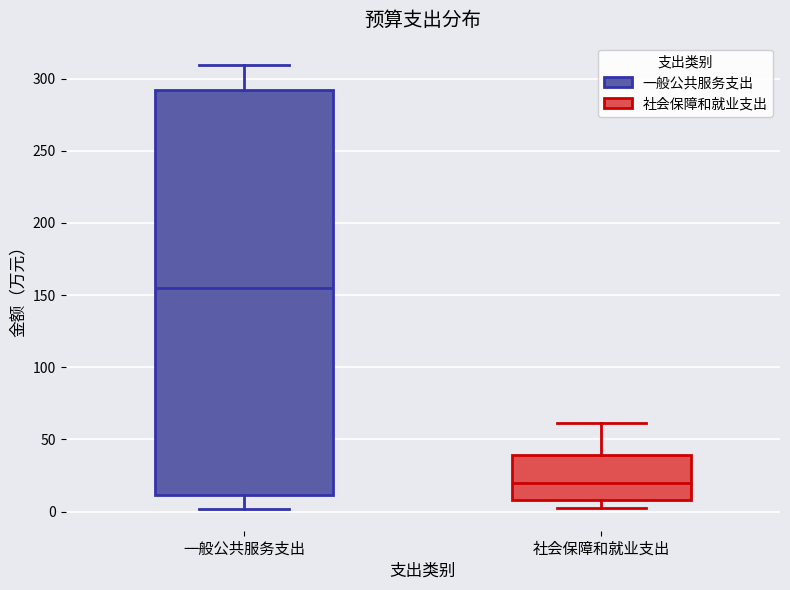

Reading left to right, read every box against the y-axis: the position of its median line, the range the box covers, and the ends of its whiskers. The values are not printed on the chart, so give them approximately, as read against the axis.

一般公共服务支出: median 155, box 10 to 290, whiskers 0 to 310
社会保障和就业支出: median 20, box 10 to 40, whiskers 0 to 60